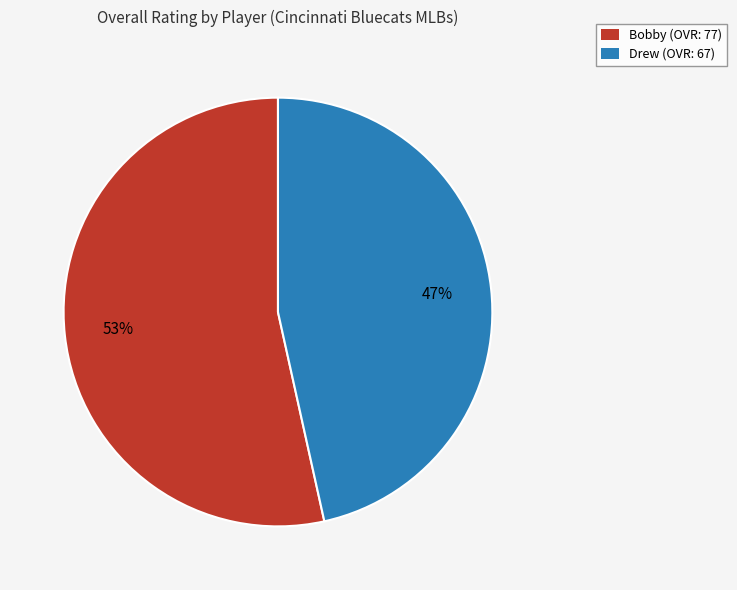

Which category has the biggest portion of the pie?

Bobby